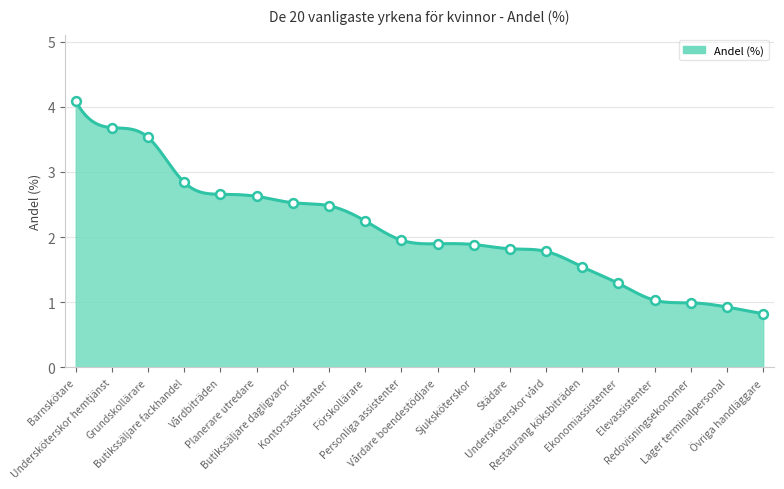

What is the minimum value shown in the chart?

0.8